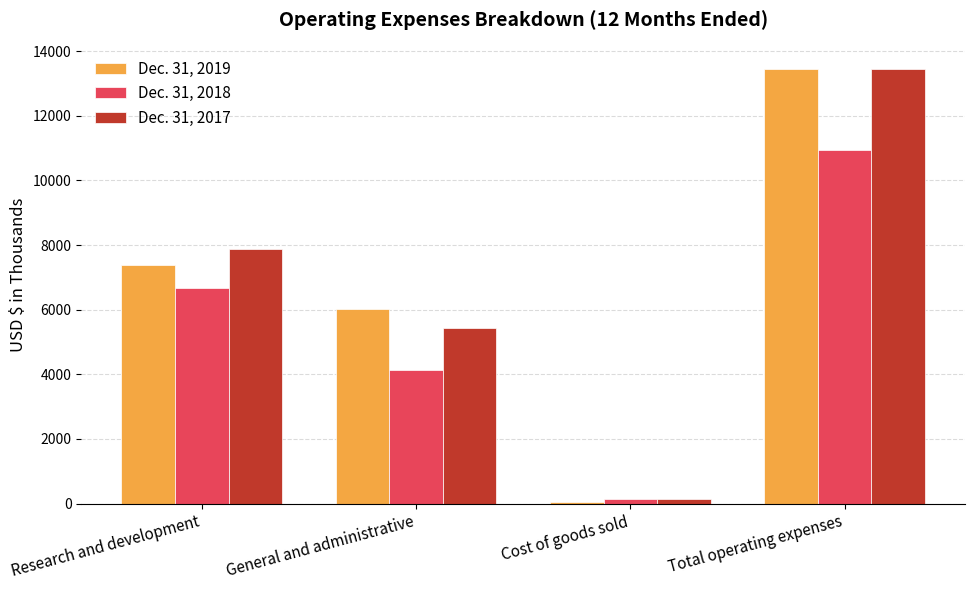

Rank the series by their maximum value, from lowest to highest.

Dec. 31, 2018, Dec. 31, 2019, Dec. 31, 2017